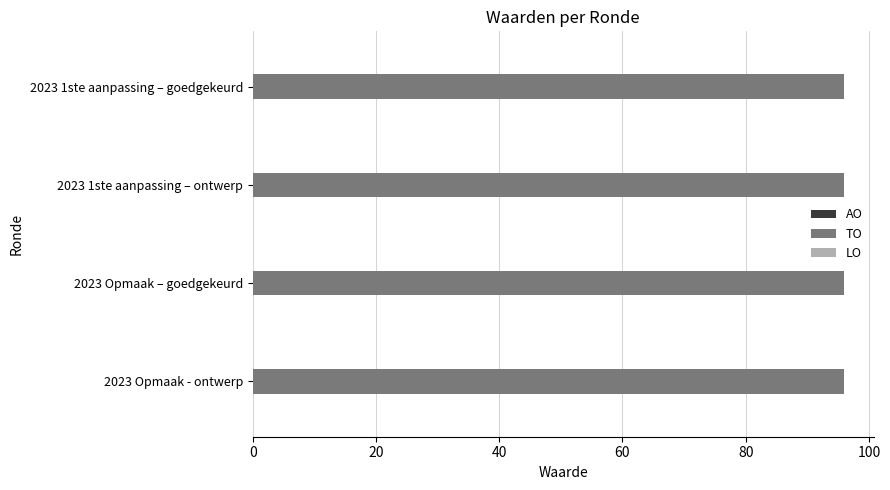

List the series in order of their peak value, lowest first.

AO, LO, TO